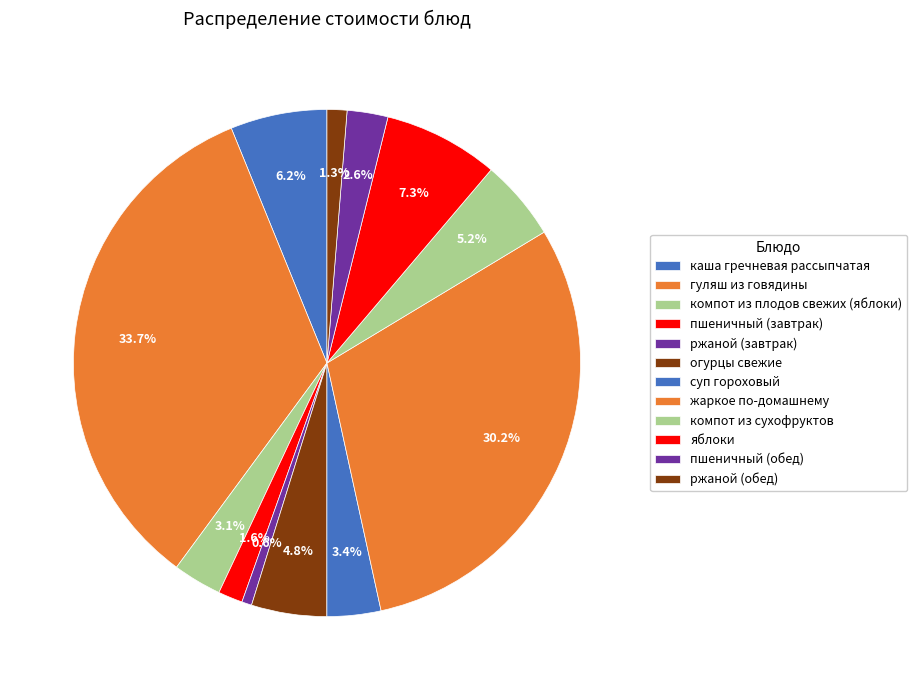

What is the largest slice in the pie chart?

гуляш из говядины